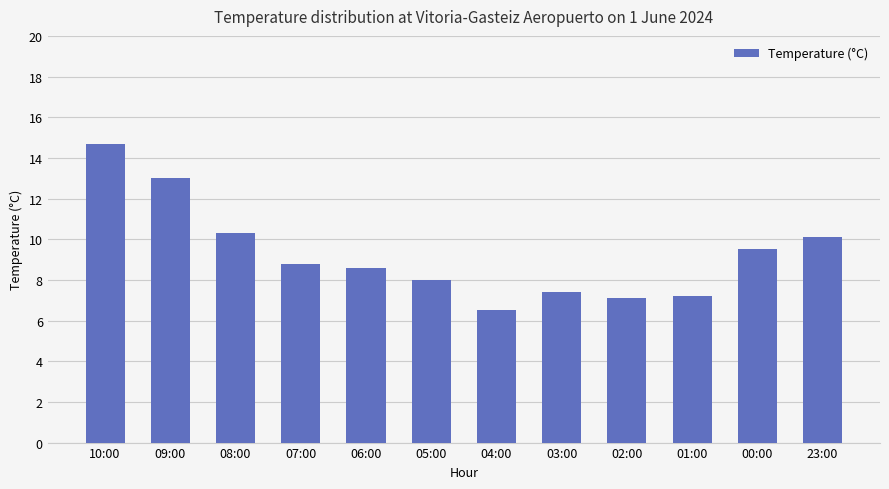

True or false: the data shows 12.3 at 01:00.

False